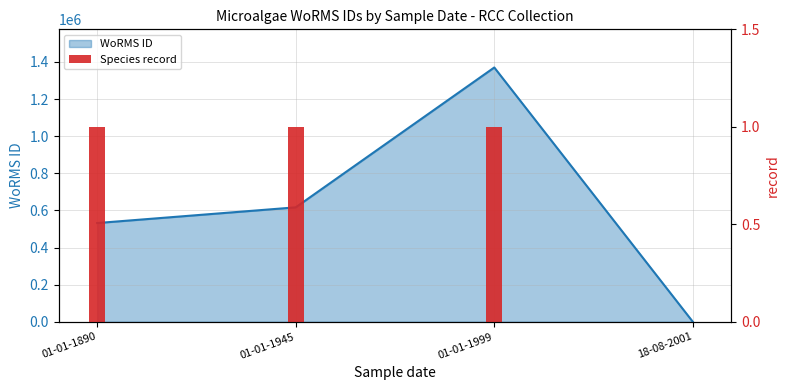

True or false: WoRMS ID has a value of 616602 at 01-01-1945.

True